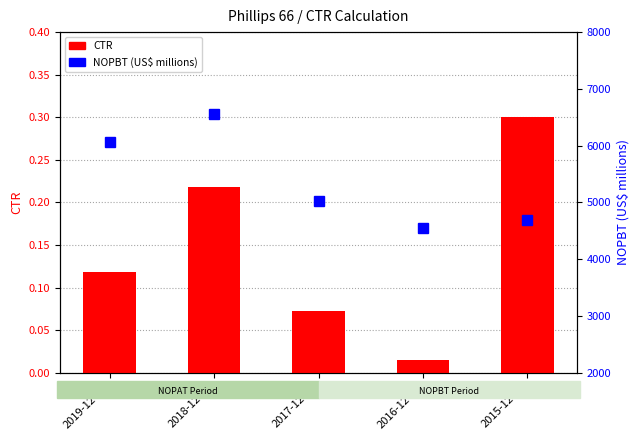

Is it true that NOPBT (US$ millions) equals 1371.3 at 2019-12-31?

False